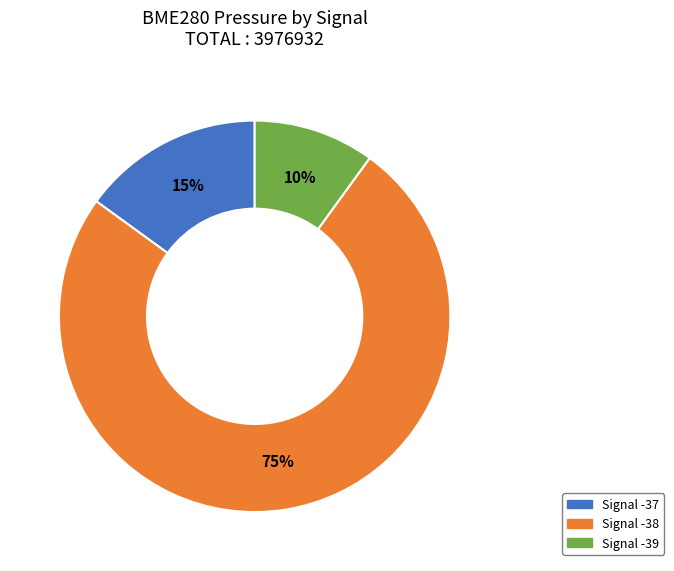

To the nearest percent, what portion does Signal -39 represent?

10%